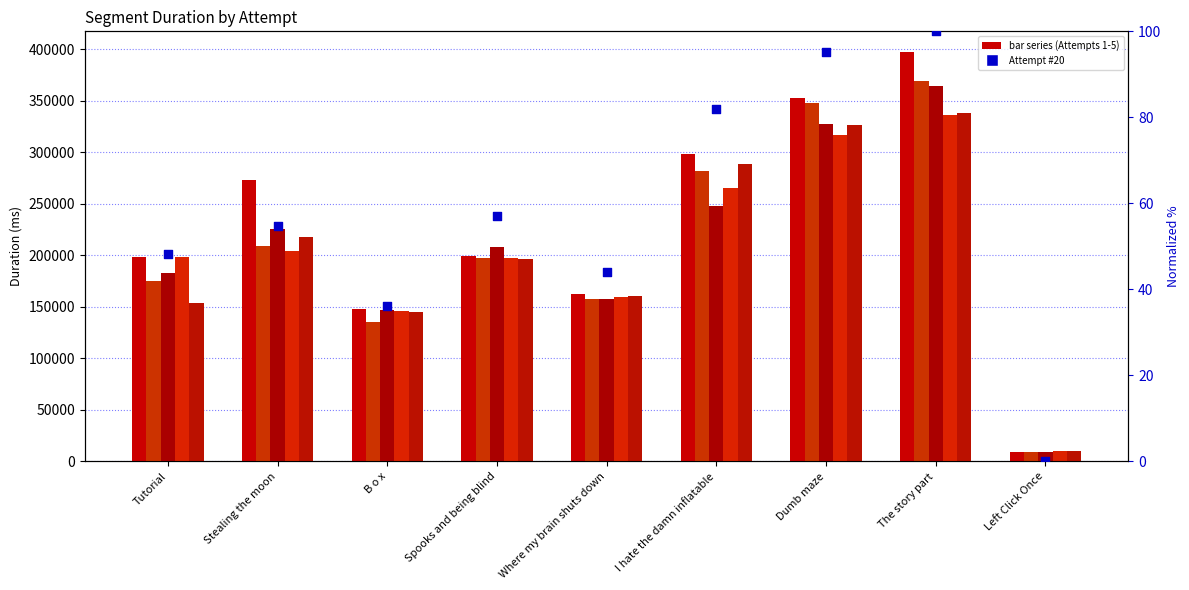

Which series contains the lowest Y value?

Attempt #20